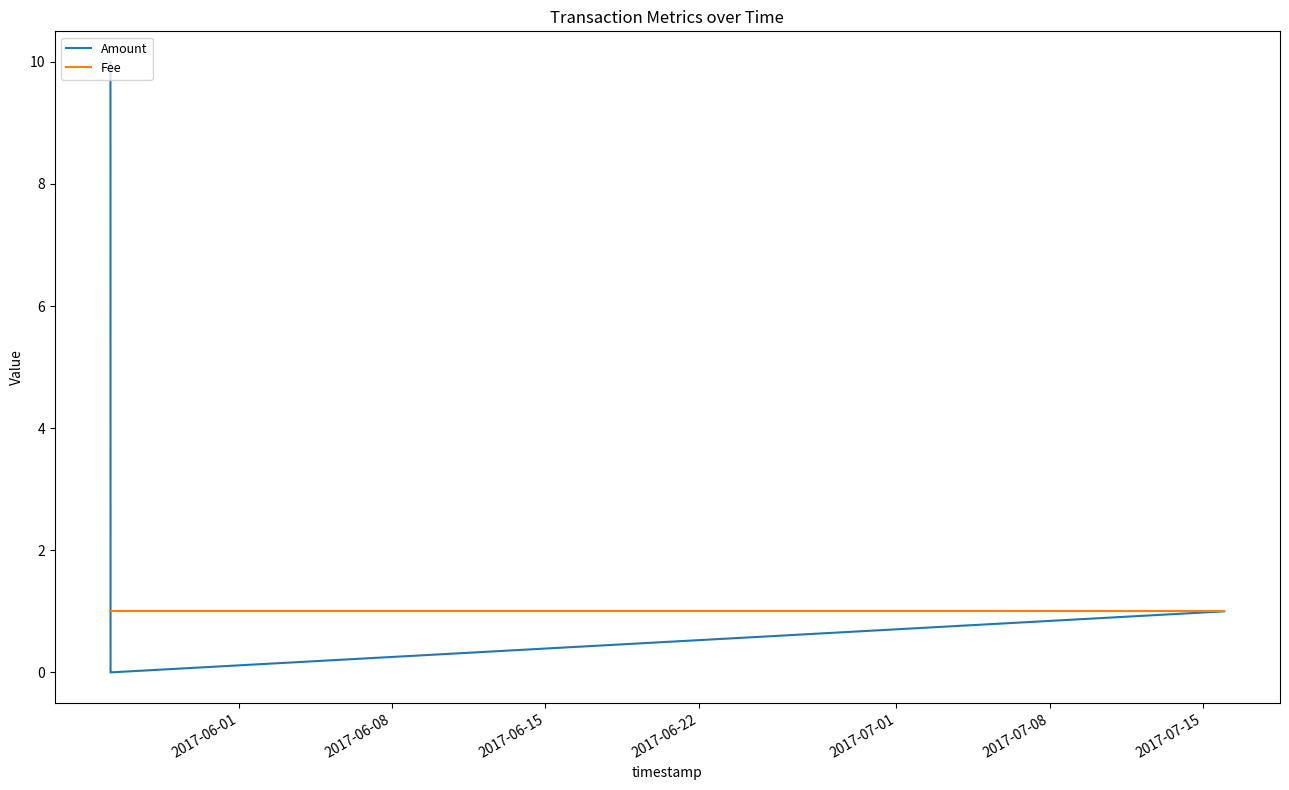

Count the number of categories in the chart.

5